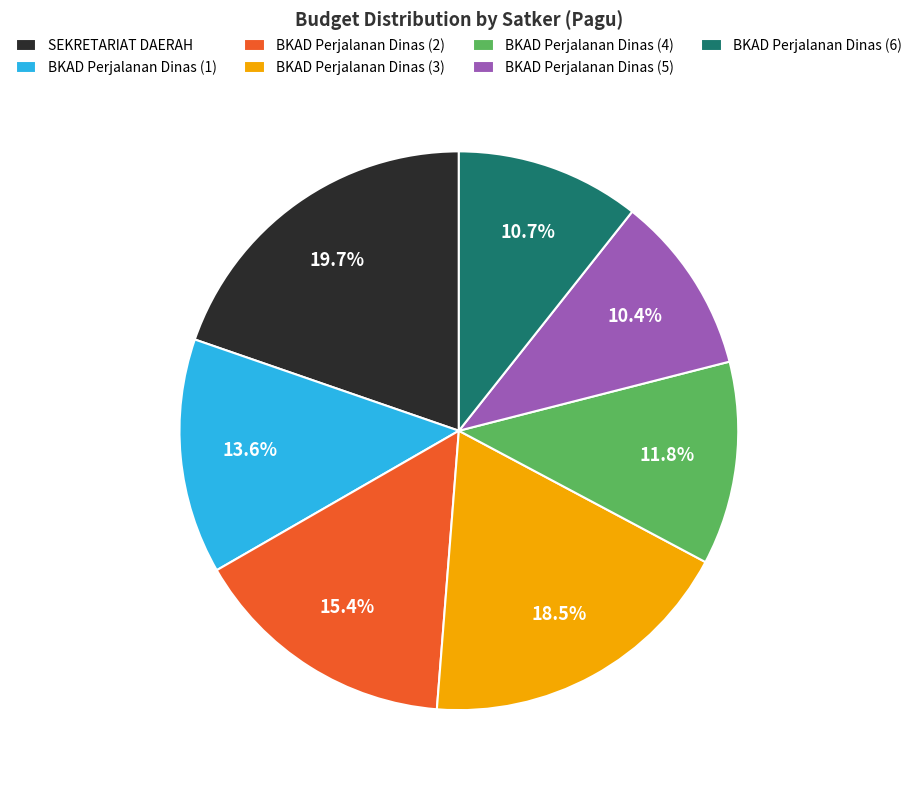

Is the sum of BKAD Perjalanan Dinas (5) and BKAD Perjalanan Dinas (1) greater than half?

No